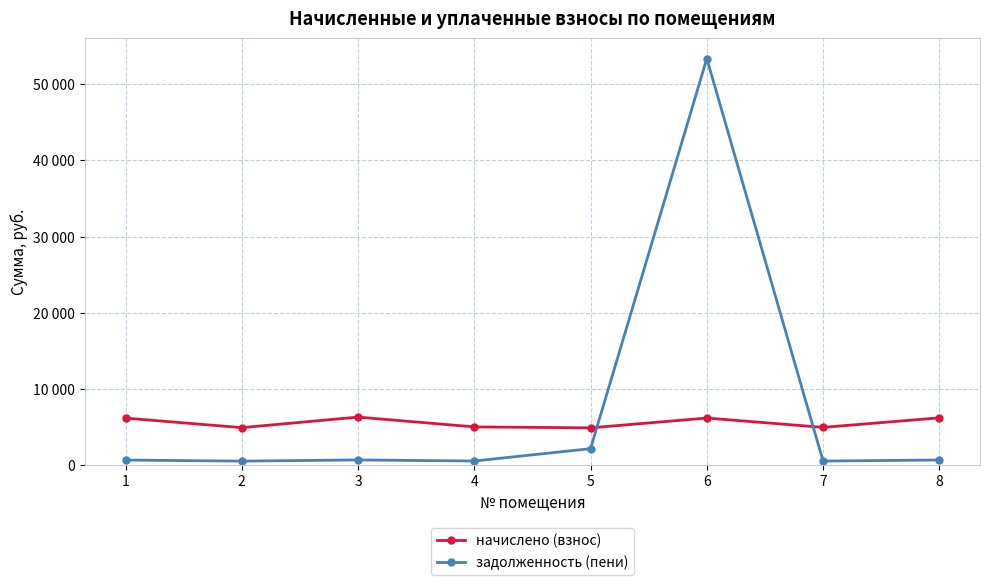

What are all the series names shown in the legend?

начислено (взнос), задолженность (пени)